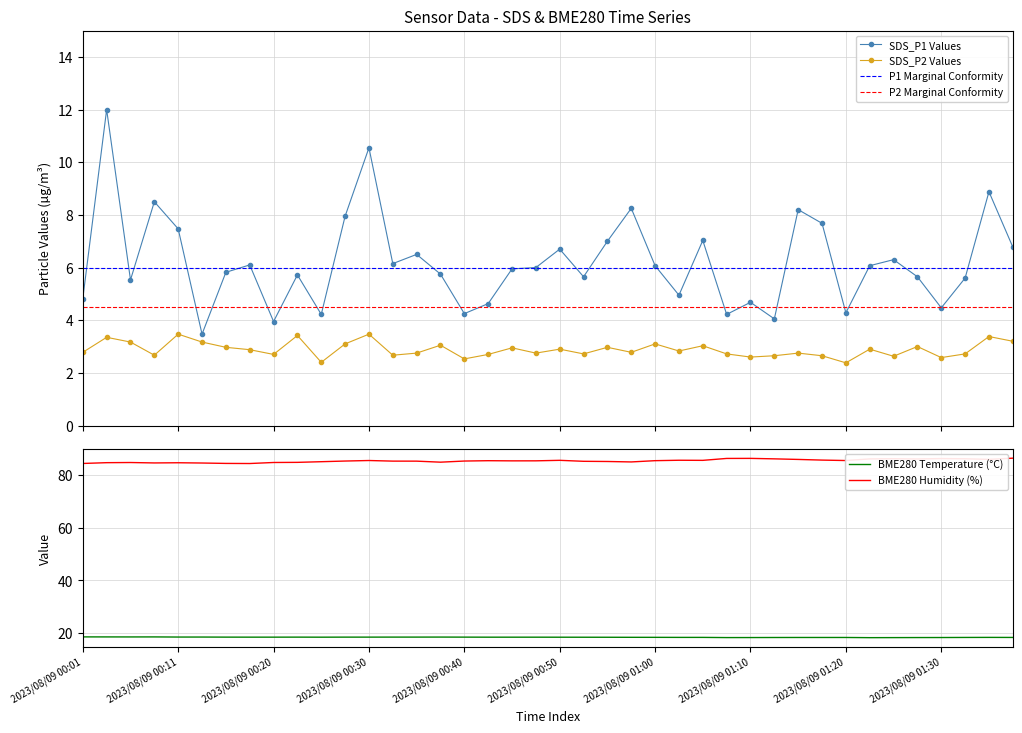

Is this an area chart (filled region under the line)?

No